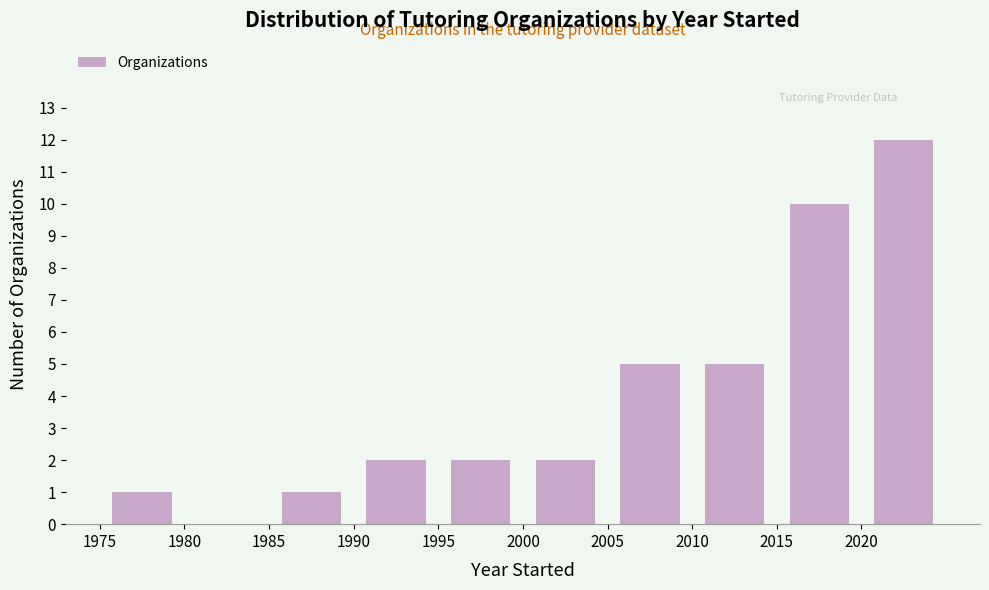

Over which range of the x-axis is the bar tallest?

2020 to 2025